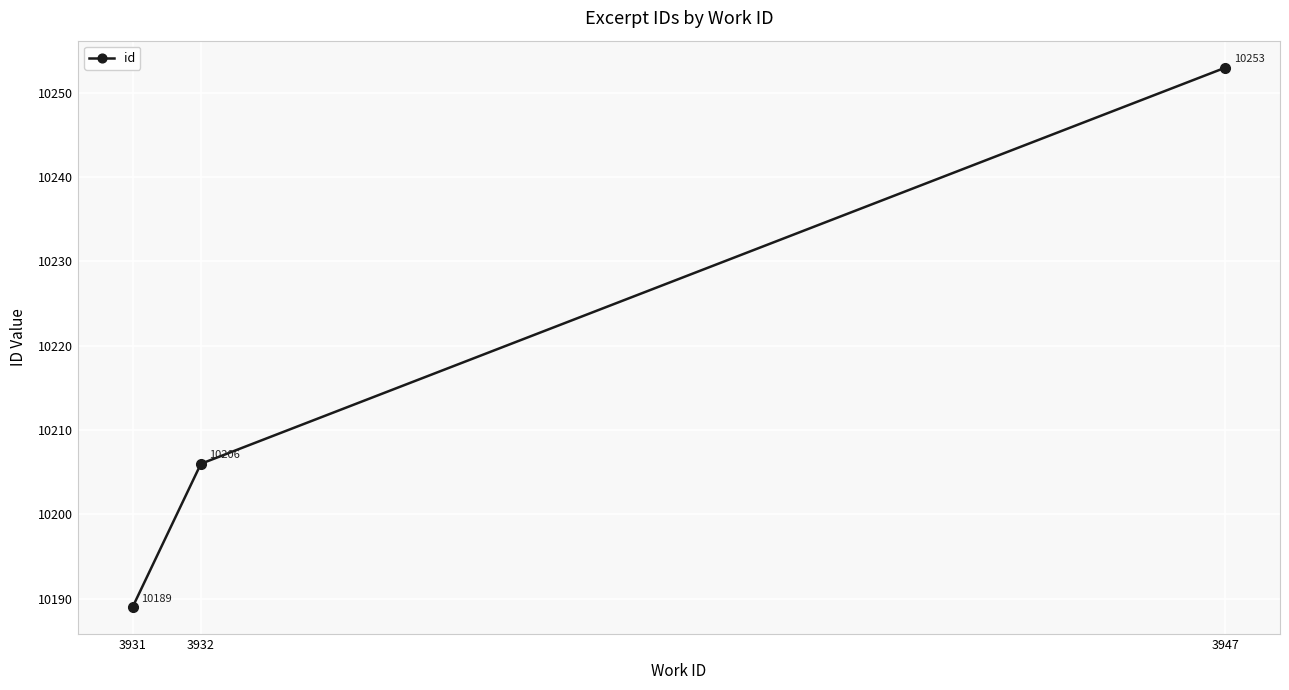

Which category has the highest value across all series?

3947